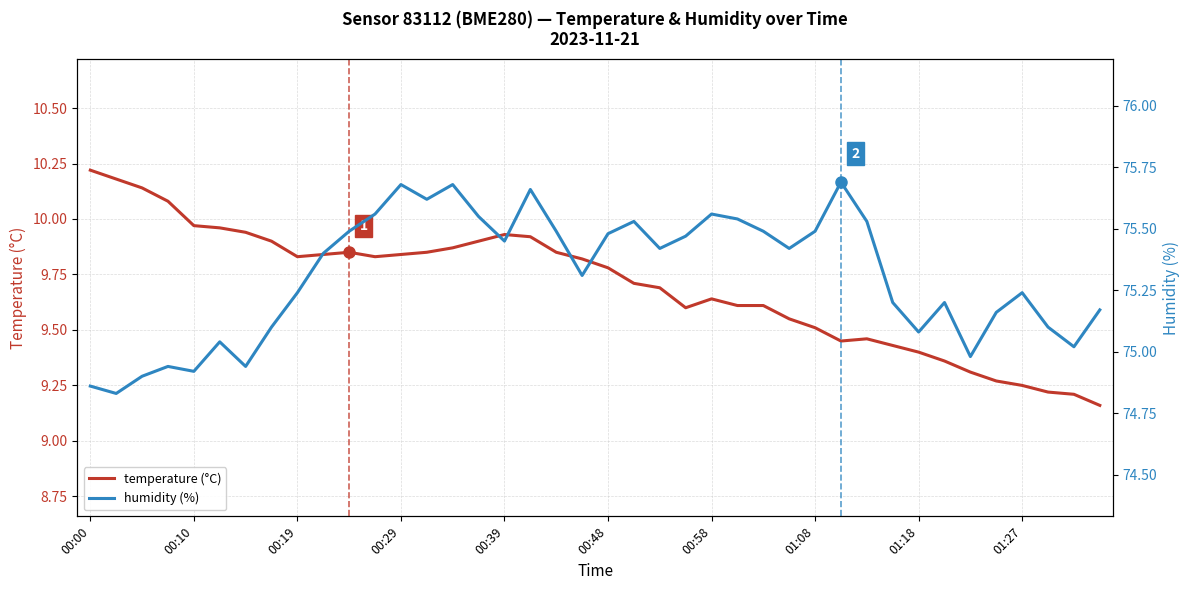

True or false: temperature and humidity intersect in this chart.

False